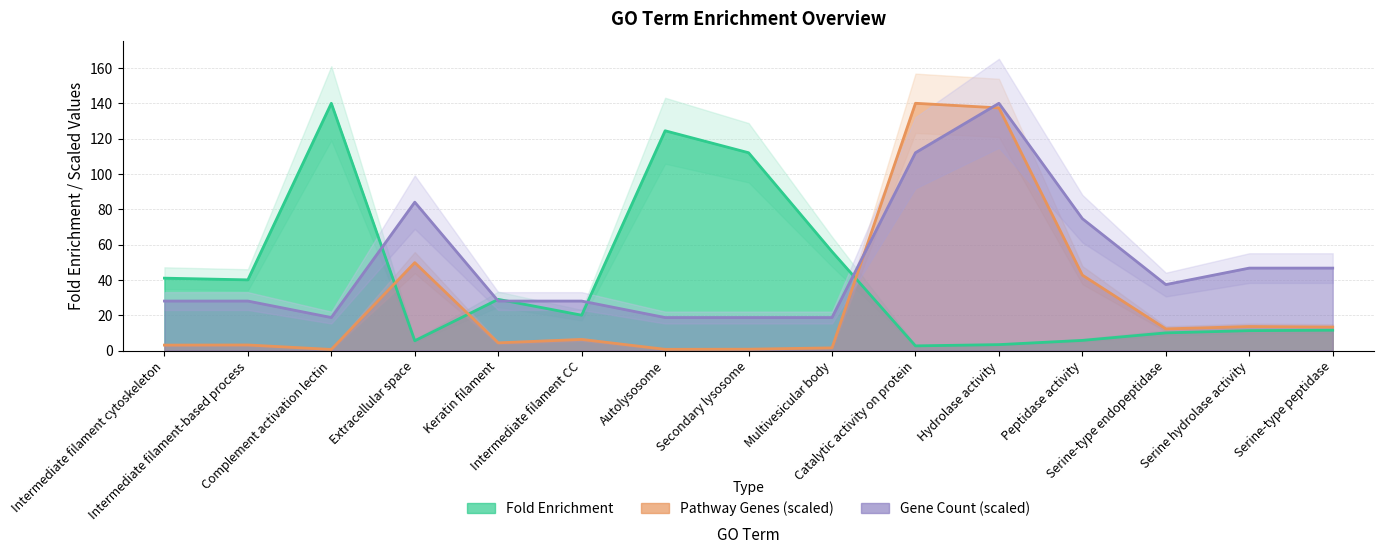

The pathway_genes series shows 49.8 at Extracellular space. True or false?

True